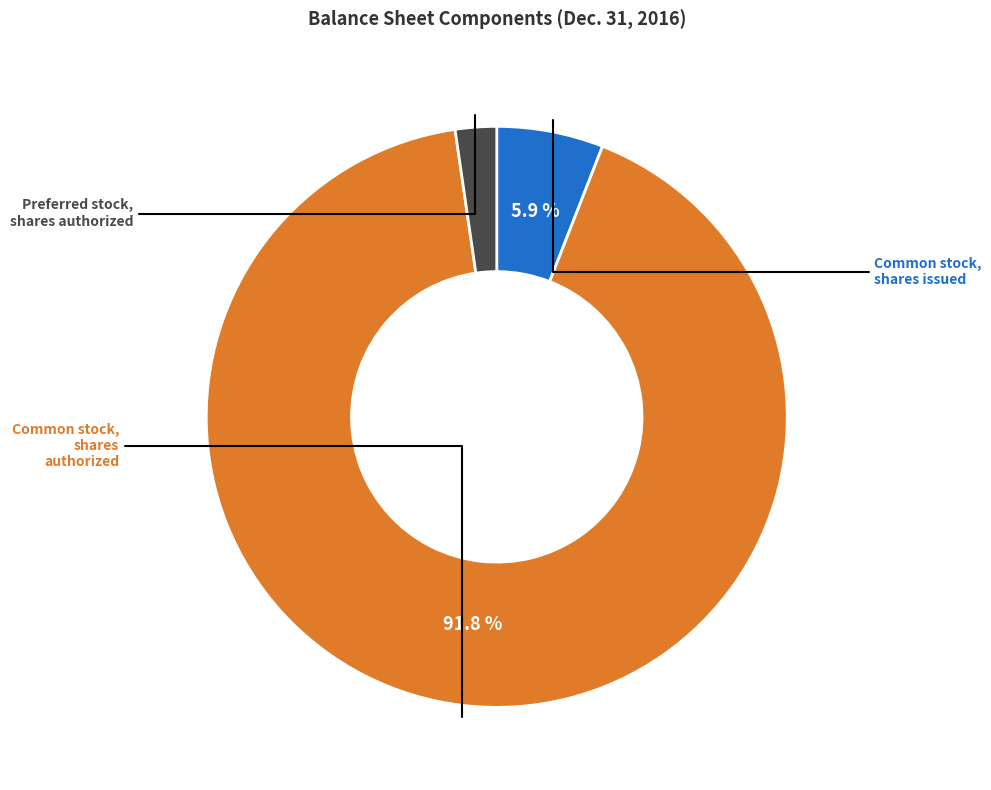

Does any single category account for the majority?

Yes